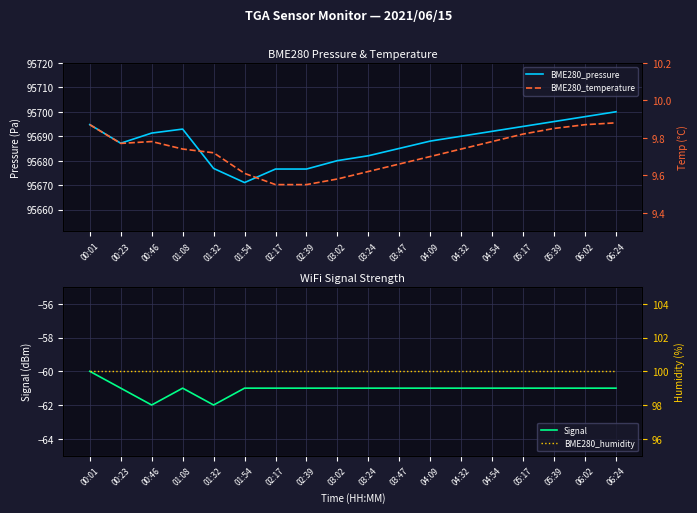

The BME280_pressure series shows 95680.0 at 03:02. True or false?

True